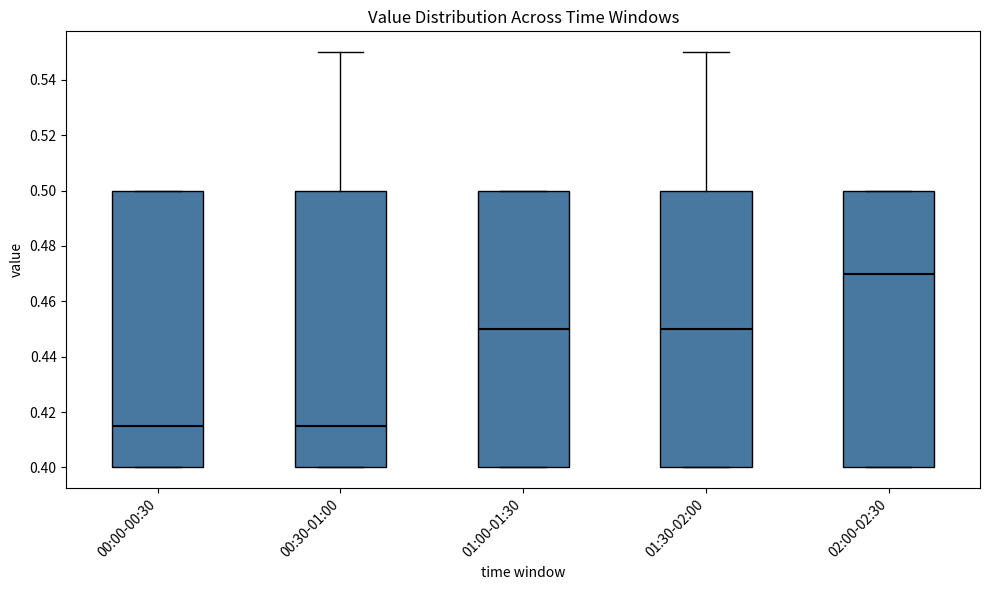

Reading left to right, read every box against the y-axis: the position of its median line, the range the box covers, and the ends of its whiskers. The values are not printed on the chart, so give them approximately, as read against the axis.

00:00-00:30: median 0.416, box 0.400 to 0.500, whiskers 0.400 to 0.500
00:30-01:00: median 0.416, box 0.400 to 0.500, whiskers 0.400 to 0.550
01:00-01:30: median 0.450, box 0.400 to 0.500, whiskers 0.400 to 0.500
01:30-02:00: median 0.450, box 0.400 to 0.500, whiskers 0.400 to 0.550
02:00-02:30: median 0.470, box 0.400 to 0.500, whiskers 0.400 to 0.500